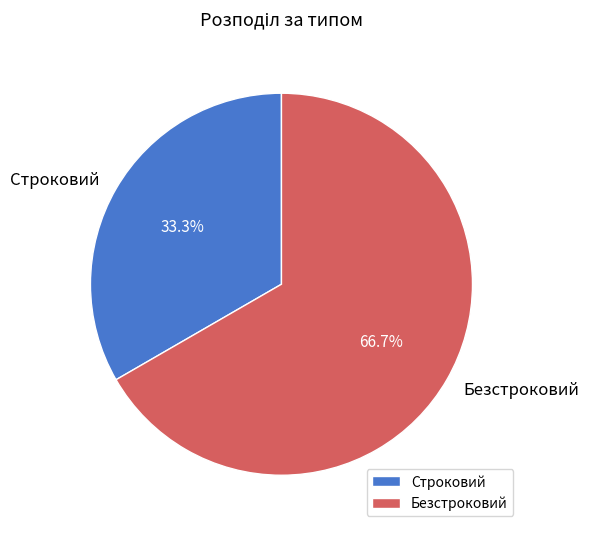

To the nearest percent, what is the combined percentage of Безстроковий and Строковий?

100%